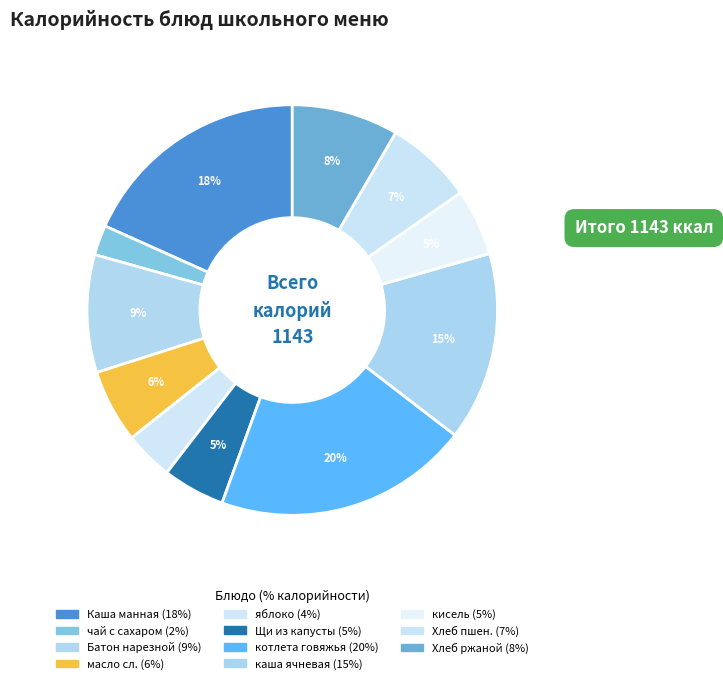

Which slice is the largest?

котлета из говядины